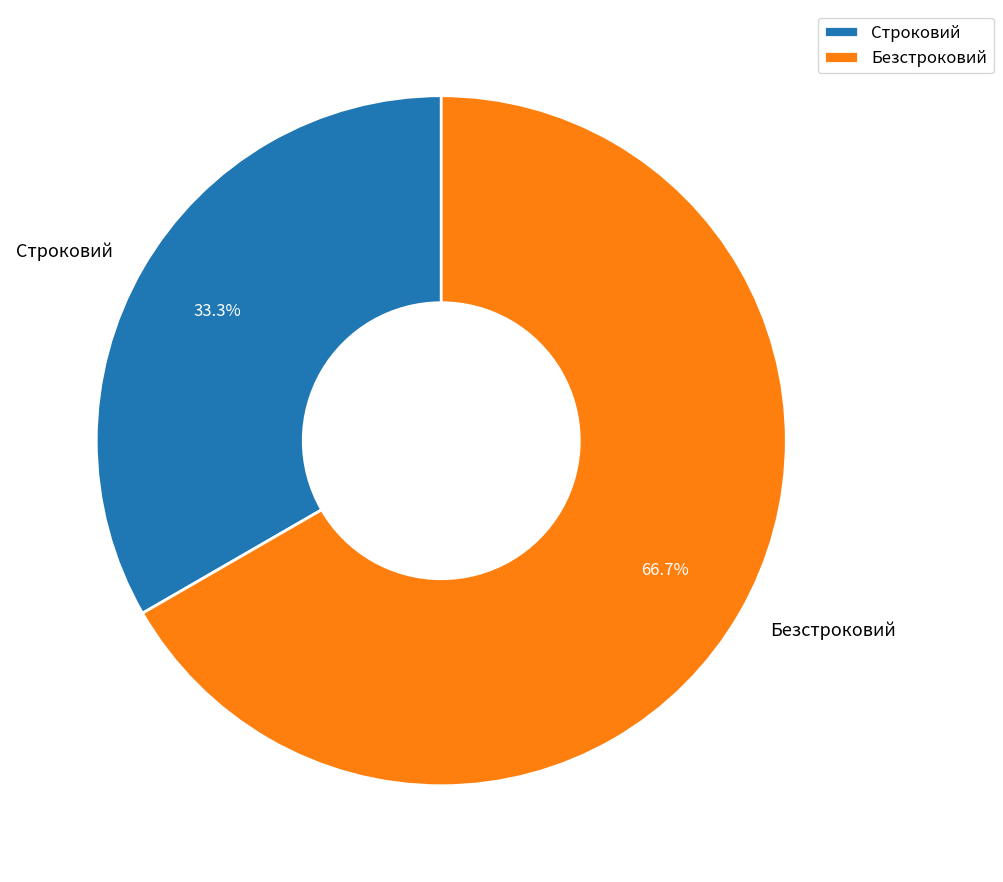

To the nearest percent, what is the combined percentage of Безстроковий and Строковий?

100%